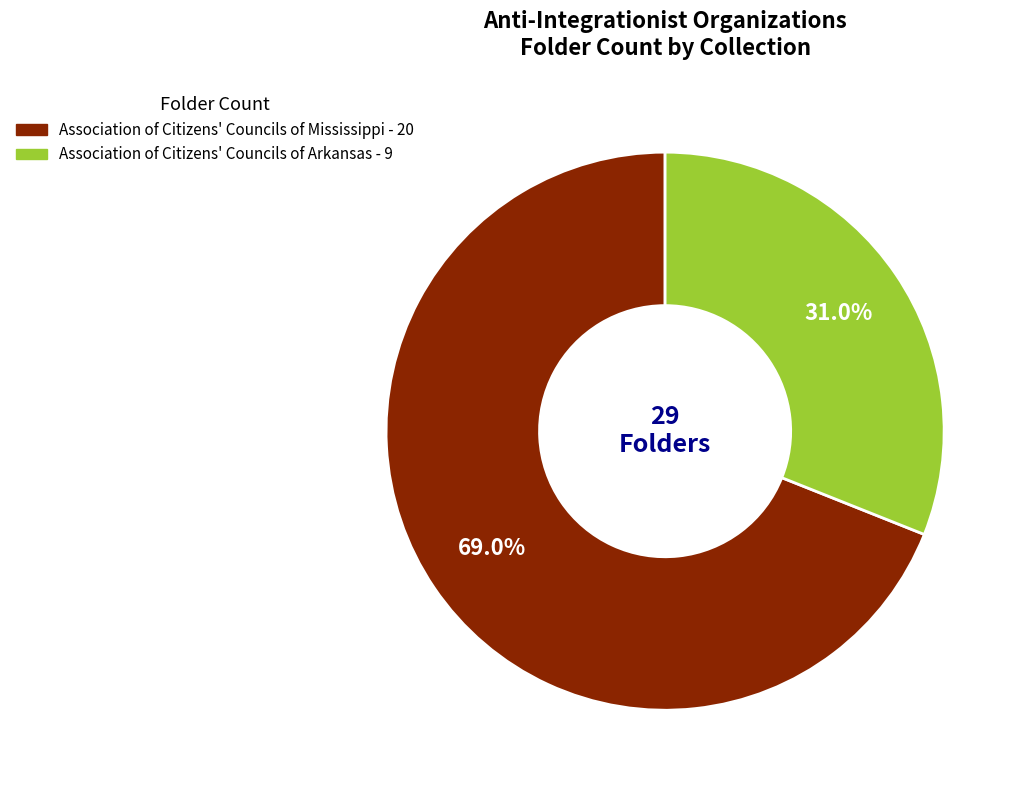

Approximately how many times larger is the value at Association of Citizens' Councils of Mississippi compared to Association of Citizens' Councils of Arkansas?

2.2